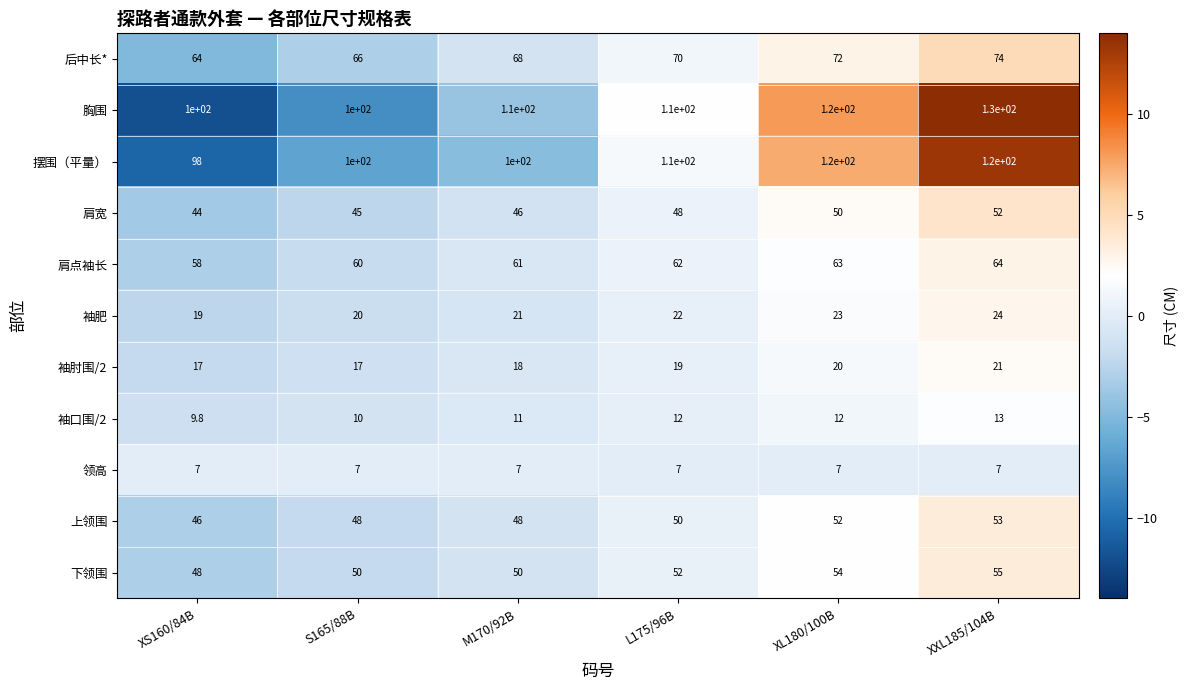

Rank the series by their maximum value, from highest to lowest.

胸围, 摆围（平量）, 后中长*, 肩点袖长, 下领围, 上领围, 肩宽, 袖肥, 袖肘围/2, 袖口围/2, 领高